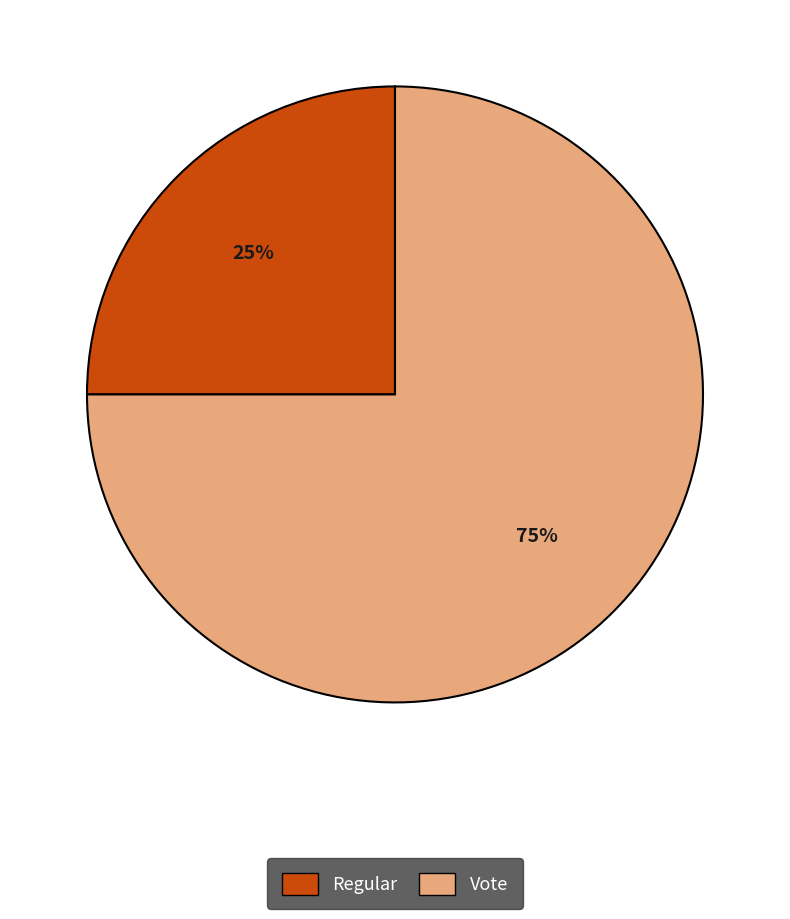

What is the ratio of the value at Regular to the value at Vote?

0.3